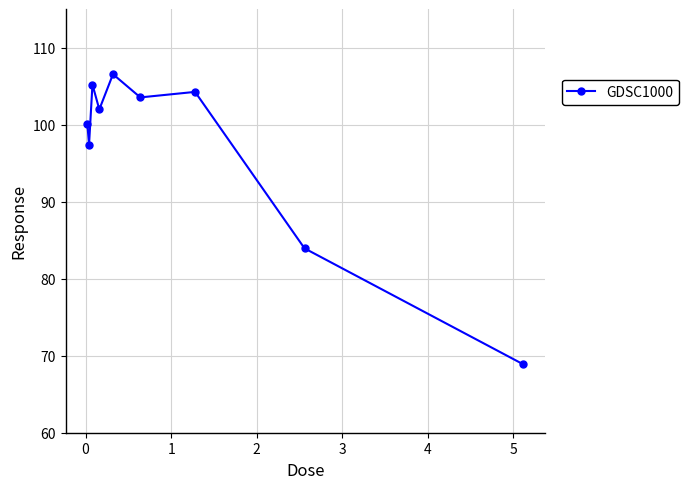

What is the sum of all values?

871.8